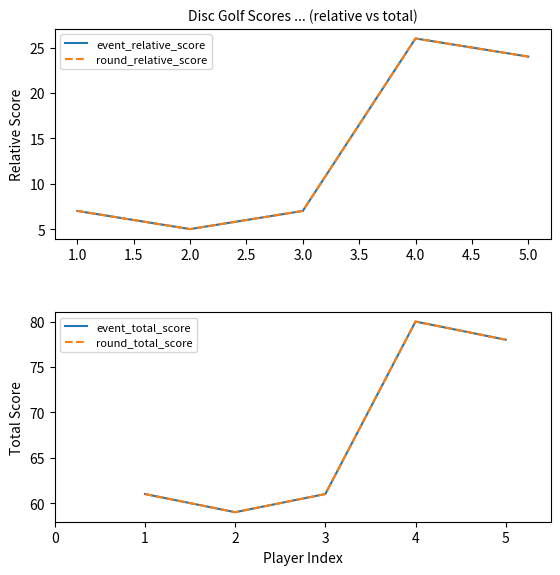

How many values in the round_total_score series exceed 61?

2